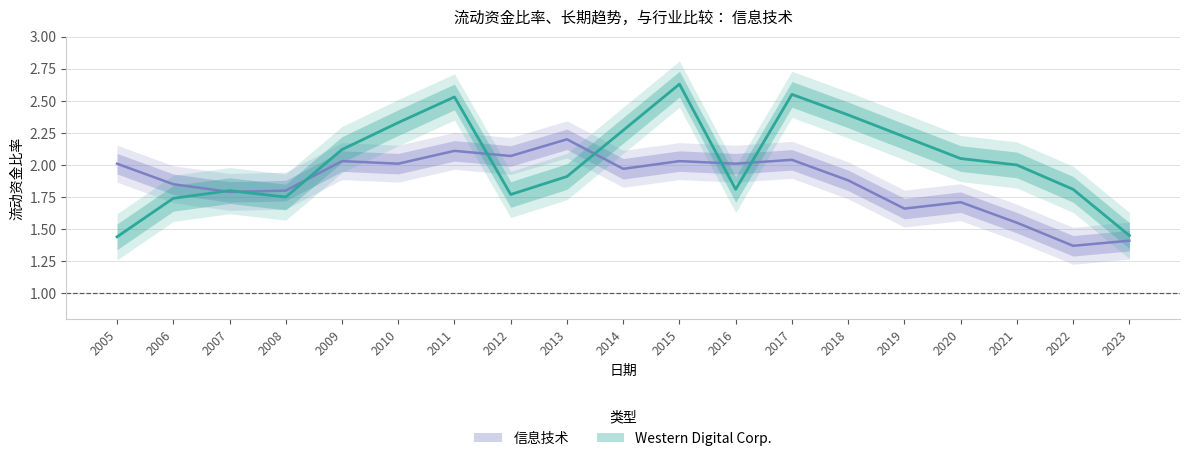

Which series has the largest total across all categories?

Western Digital Corp.